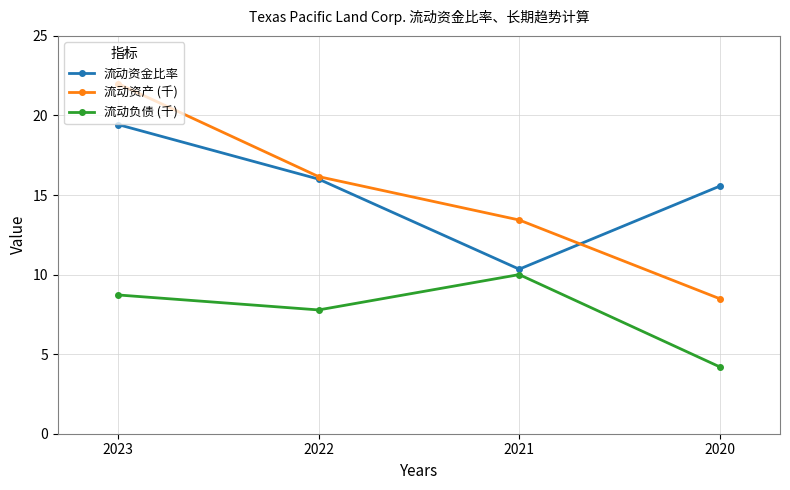

Reading right to left, transcribe all the data shown in this chart.

流动资金比率: 2020=15.6	2021=10.3	2022=16.0	2023=19.4
流动资产 (千): 2020=8.5	2021=13.4	2022=16.2	2023=22.0
流动负债 (千): 2020=4.2	2021=10.0	2022=7.8	2023=8.7